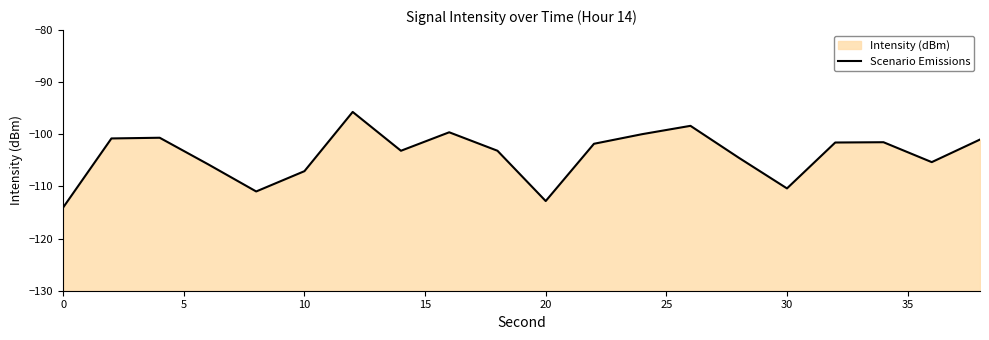

Which has a higher value, 19 or 17?

19